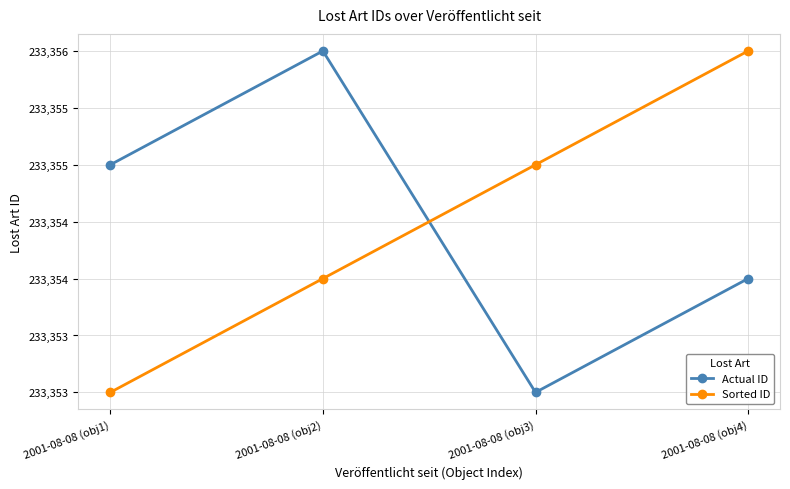

The Actual ID series shows 233356 at 2001-08-08 (obj2). True or false?

True